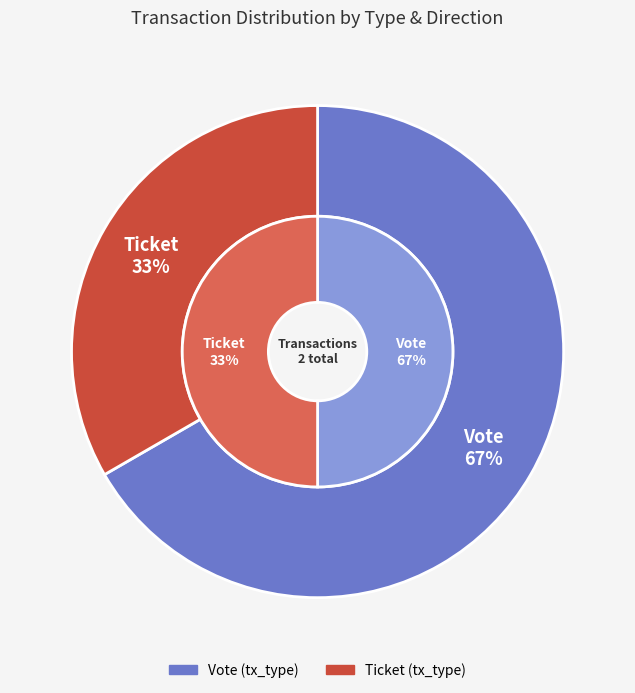

What is the change in value from Vote to Ticket?

-1